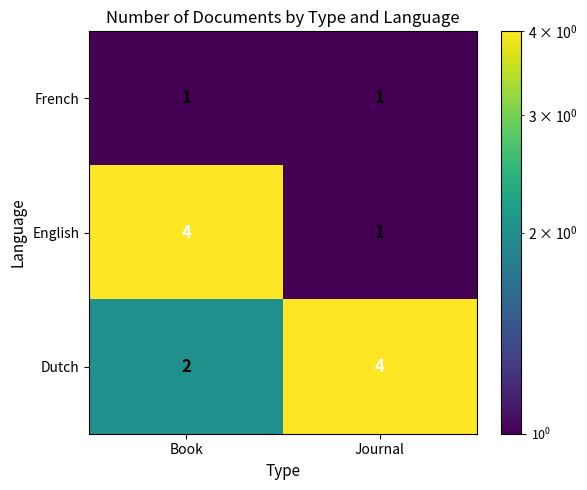

Rank the series by their average value, from lowest to highest.

French, English, Dutch